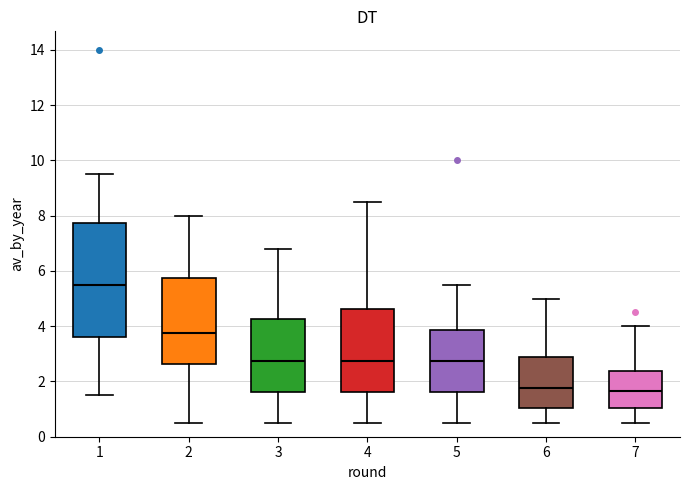

Reading left to right, transcribe this box plot: for each box, give where its median line is, the range the box spans, and where its two whiskers end, as read against the y-axis. The values are not printed on the chart, so give them approximately, as read against the axis.

1: median 5.6, box 3.6 to 7.8, whiskers 1.6 to 9.6
2: median 3.8, box 2.6 to 5.8, whiskers 0.6 to 8.0
3: median 2.8, box 1.6 to 4.2, whiskers 0.6 to 6.8
4: median 2.8, box 1.6 to 4.6, whiskers 0.6 to 8.6
5: median 2.8, box 1.6 to 3.8, whiskers 0.6 to 5.6
6: median 1.8, box 1.0 to 2.8, whiskers 0.6 to 5.0
7: median 1.6, box 1.0 to 2.4, whiskers 0.6 to 4.0